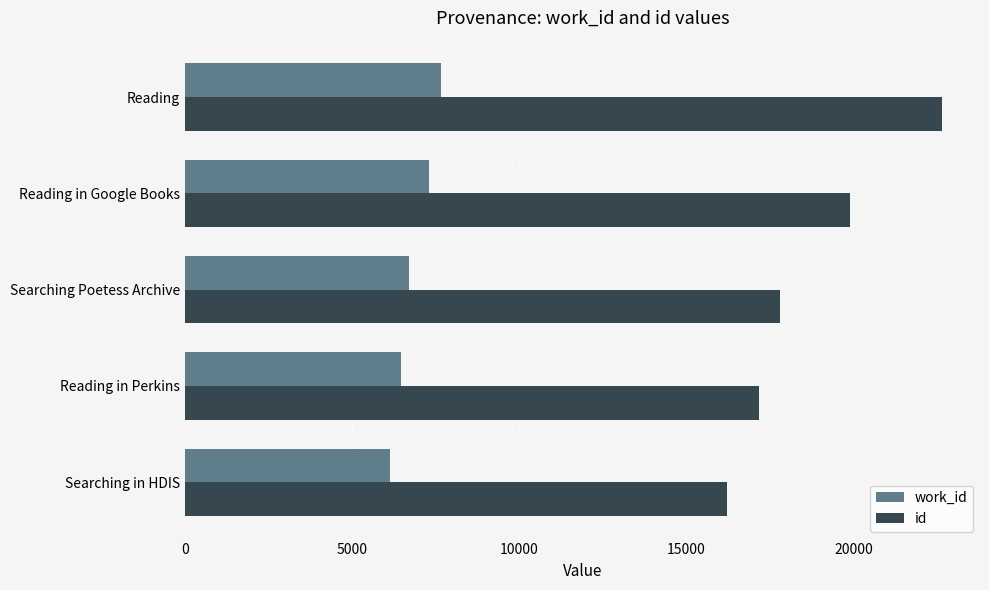

List the series in order of their overall mean, lowest first.

work_id, id